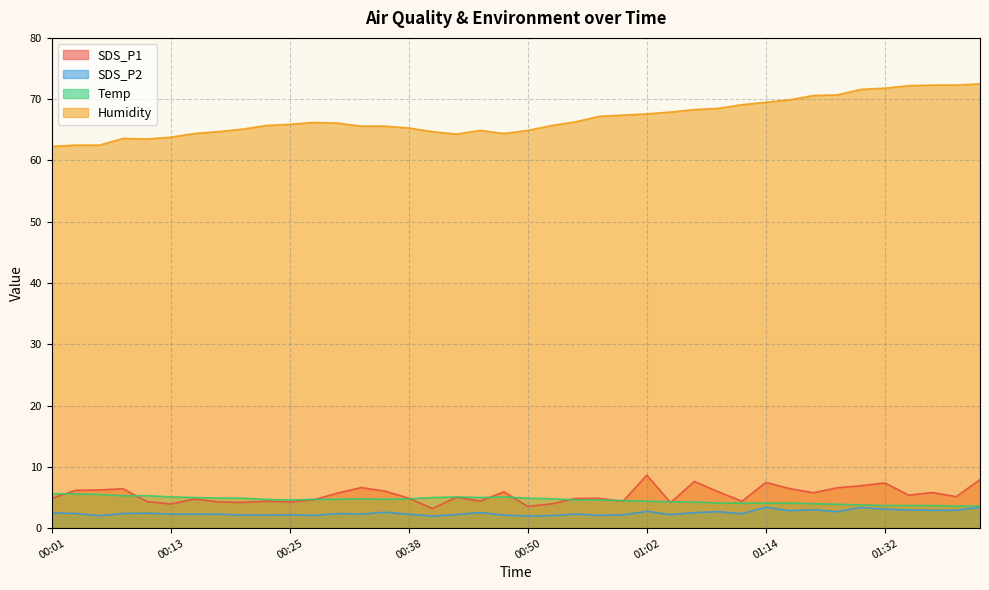

At how many categories does at least one series exceed 25?

40